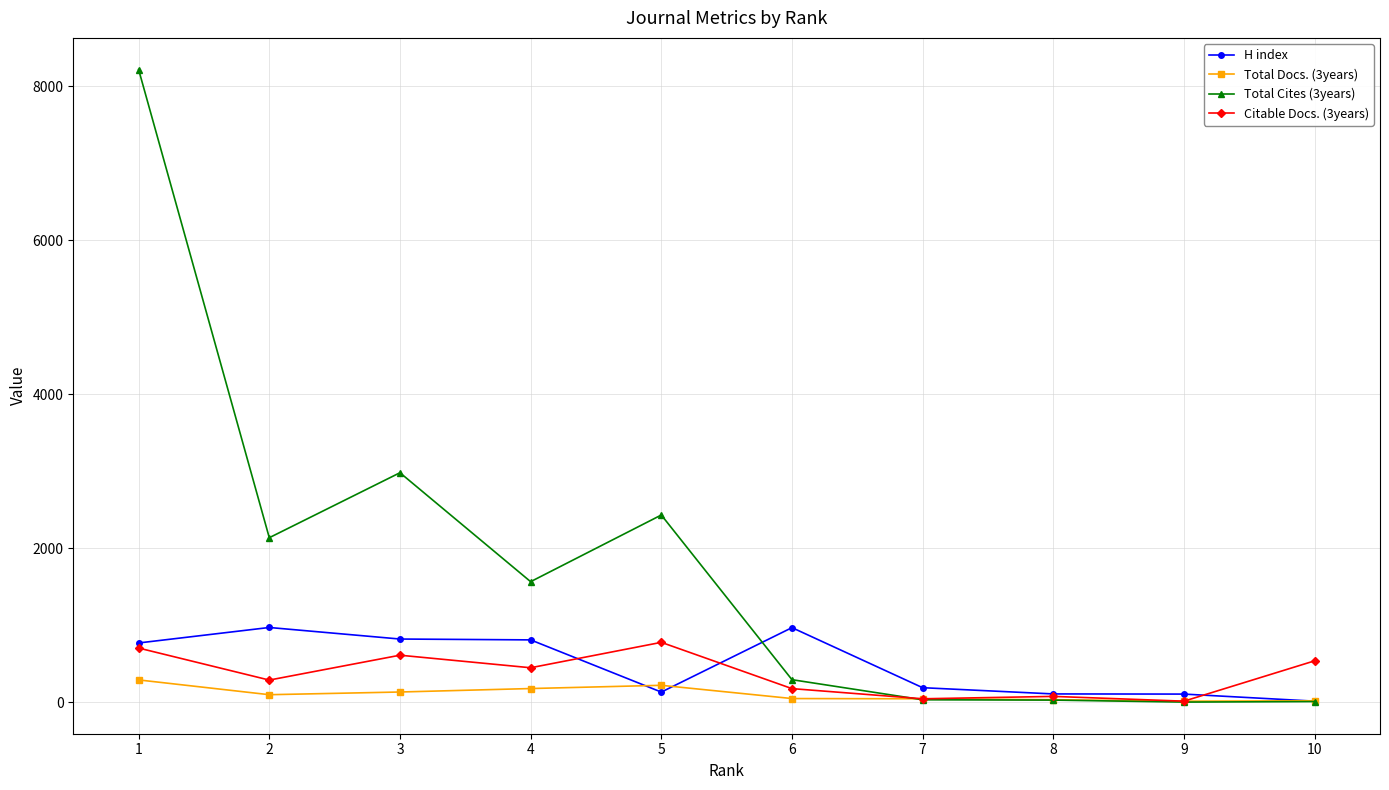

Which category has the highest value across all series?

1